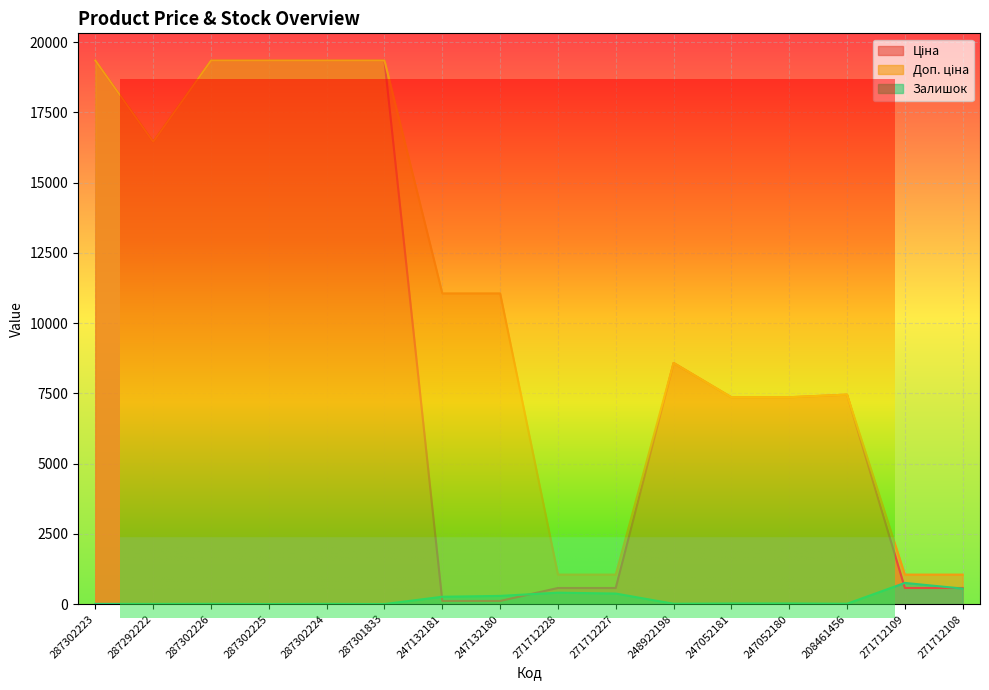

How many data points in Ціна are above 7453?

8